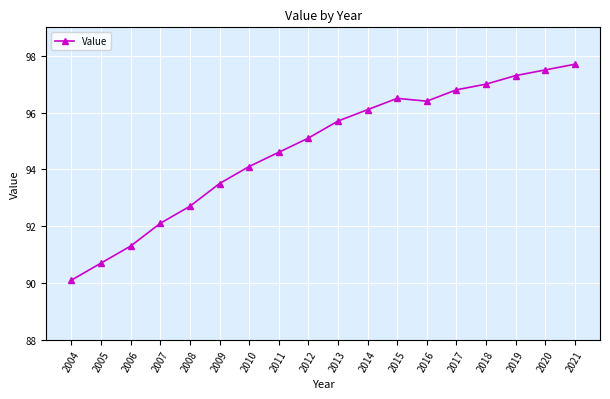

How many interior local valleys (lower than both neighbors) does the data have?

1